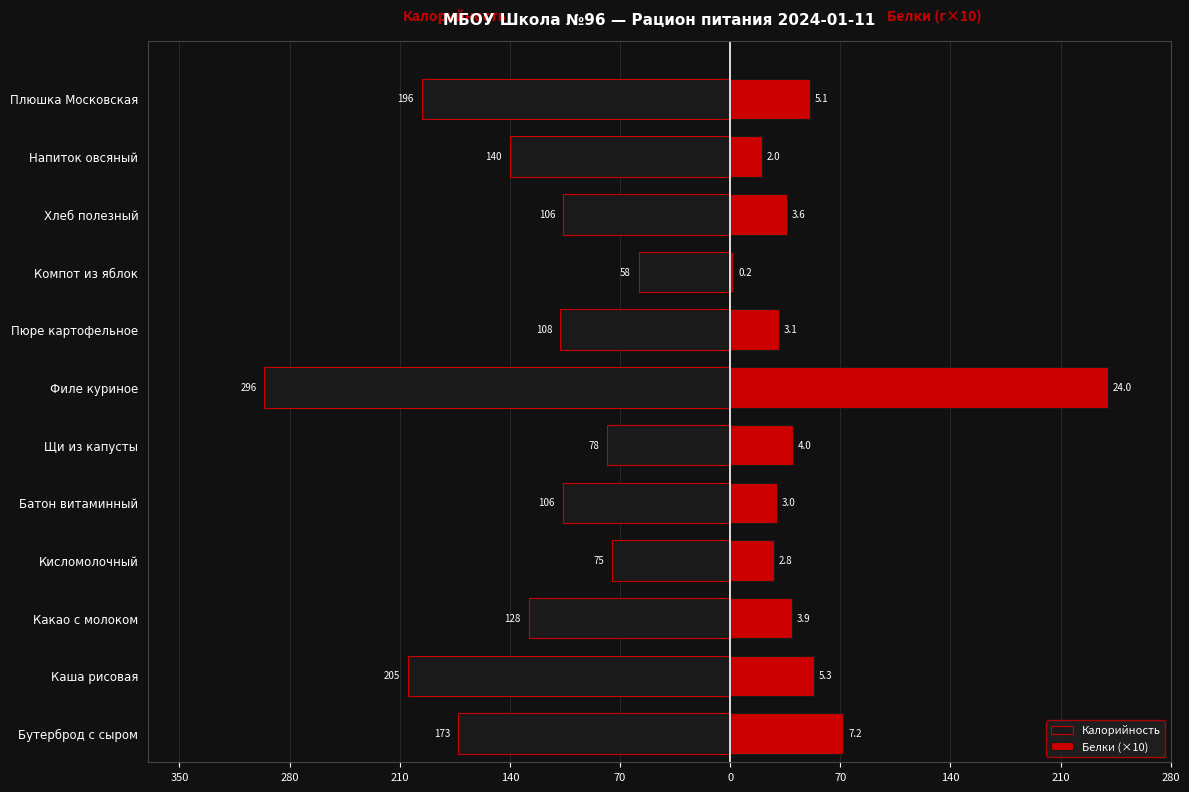

True or false: Белки (×10) has a value of 49.5 at Пюре картофельное.

False